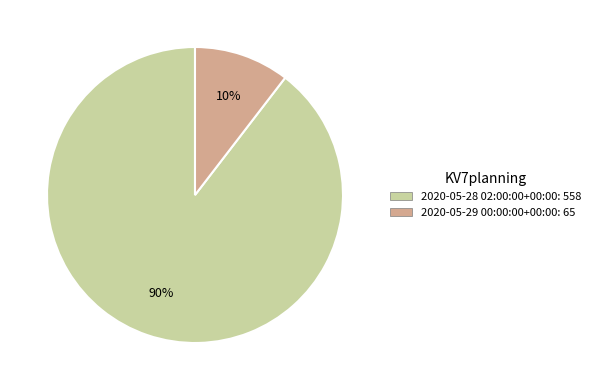

To the nearest percent, what is the combined percentage of 2020-05-28 02:00:00+00:00 and 2020-05-29 00:00:00+00:00?

100%